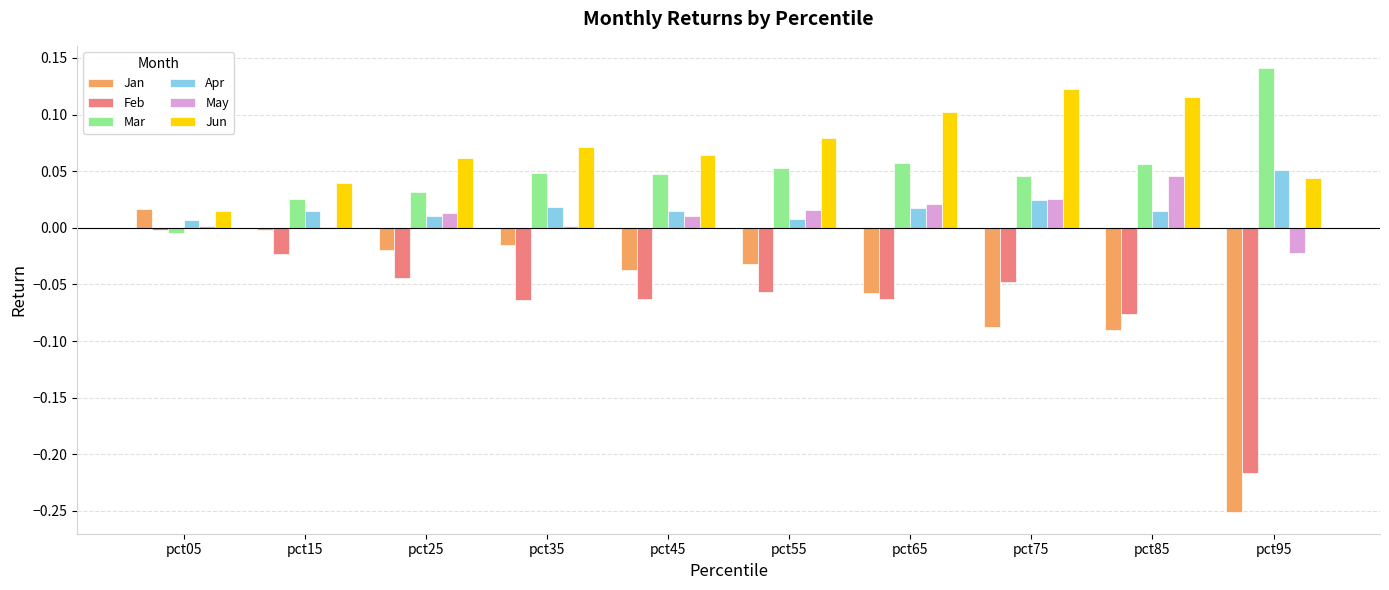

The value of Mar at pct75 is 0.0. True or false?

True